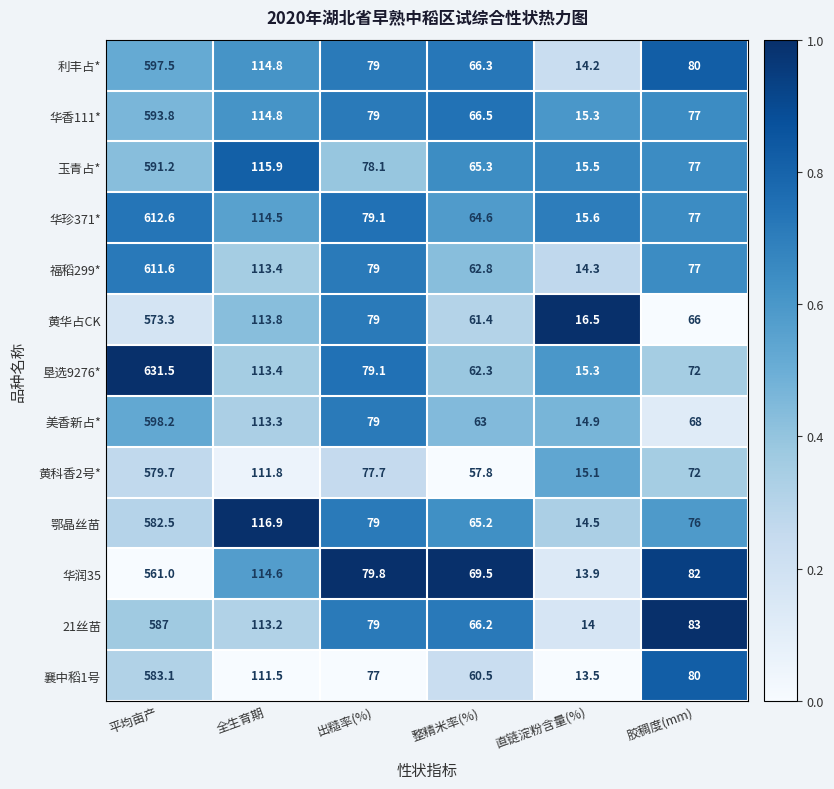

Where does the 黄华占CK series first go above 79?

平均亩产